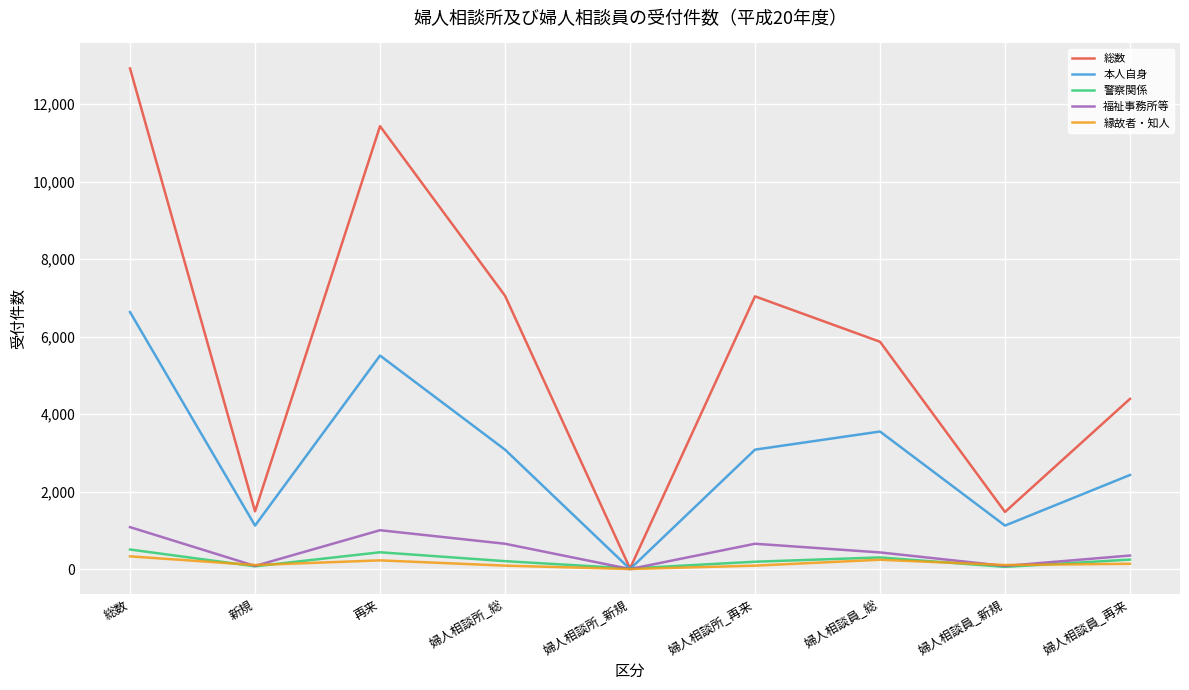

At which category does 本人自身 reach its first local peak?

再来